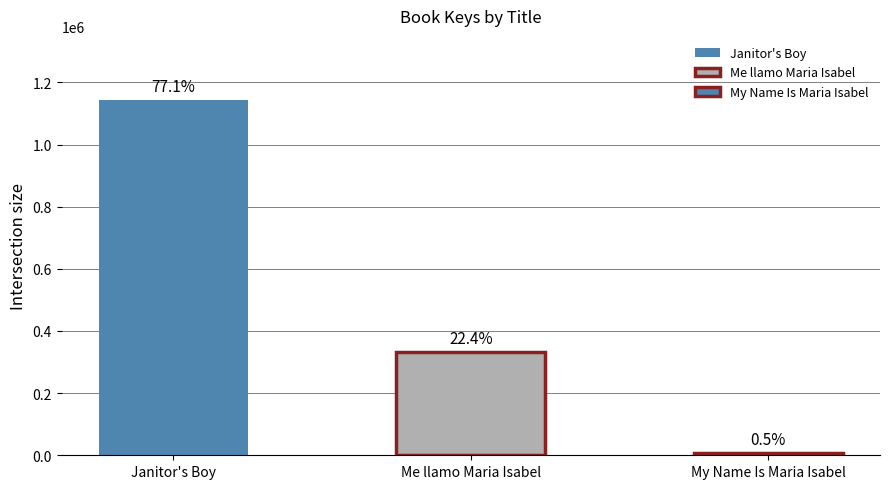

What is the change in value from Janitor's Boy to My Name Is Maria Isabel?

-1136173